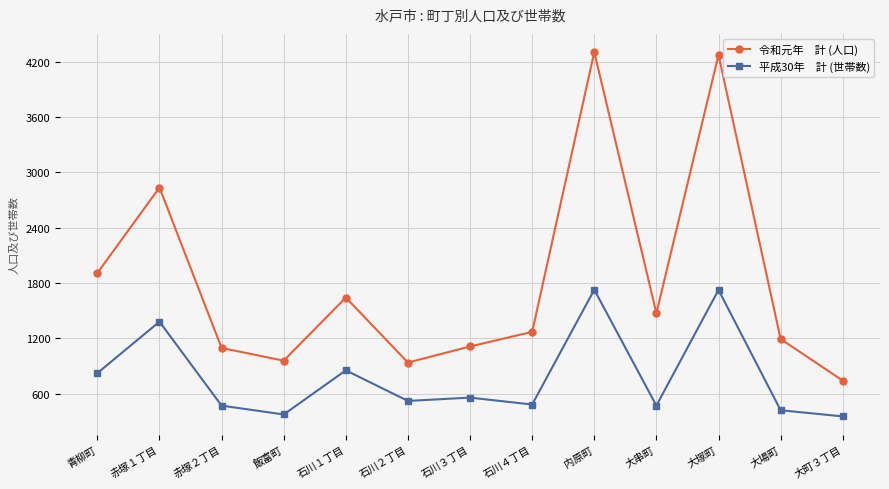

What is the total value across all series at 大串町?

1941